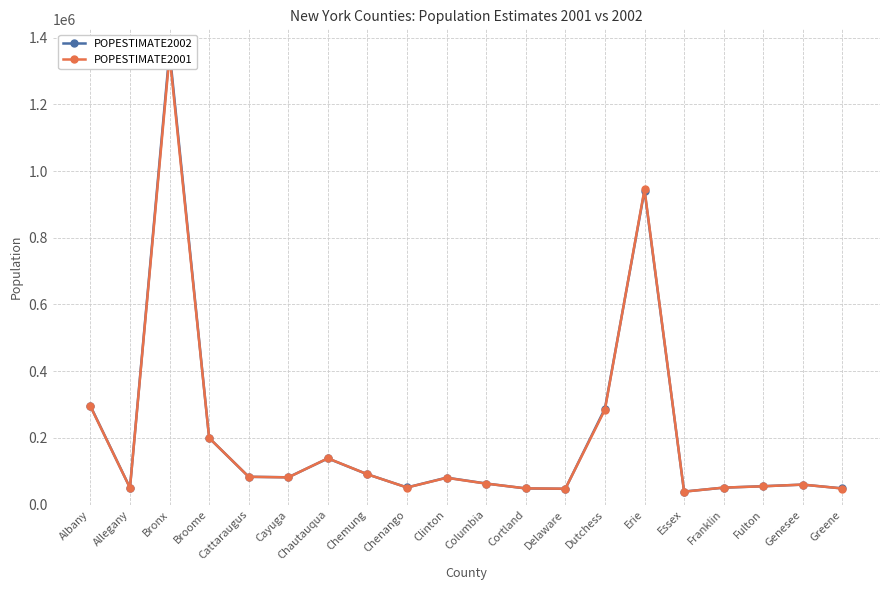

The value of POPESTIMATE2001 at Chemung is 90840. True or false?

True